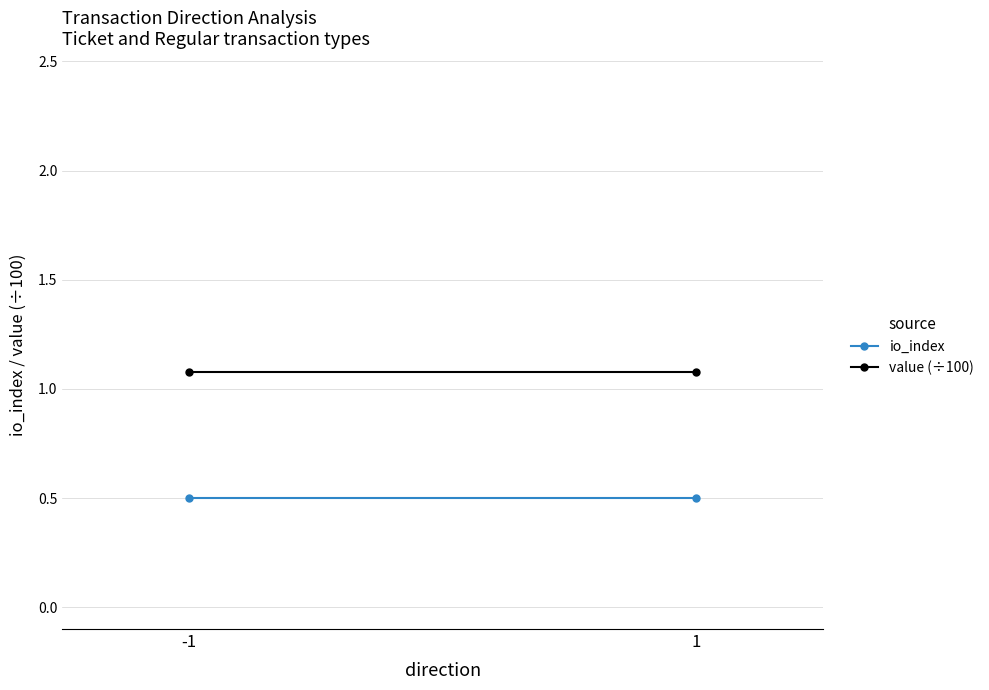

Which series has the largest range (max minus min)?

io_index